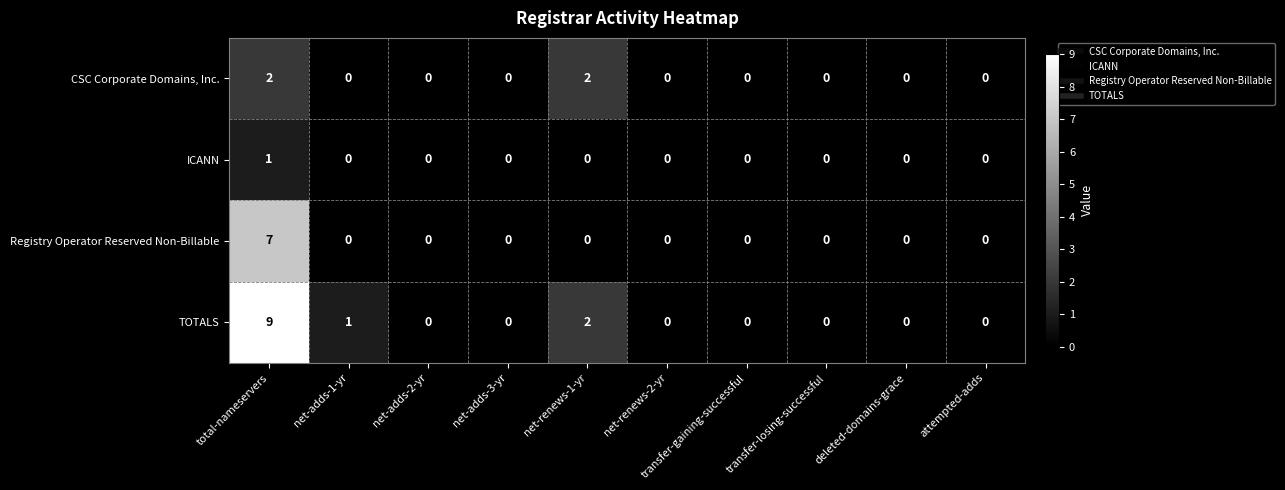

At which category does the chart reach its peak across all series?

total-nameservers